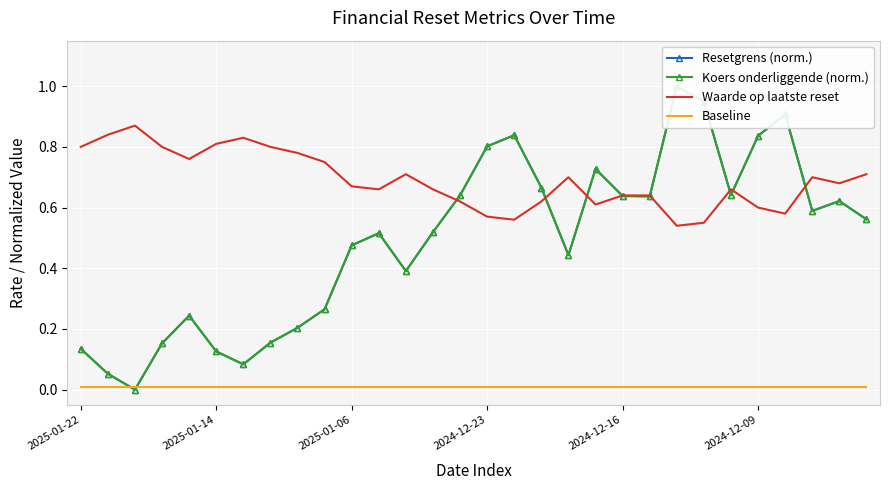

Which category has the highest value in the Baseline series?

2025-01-22